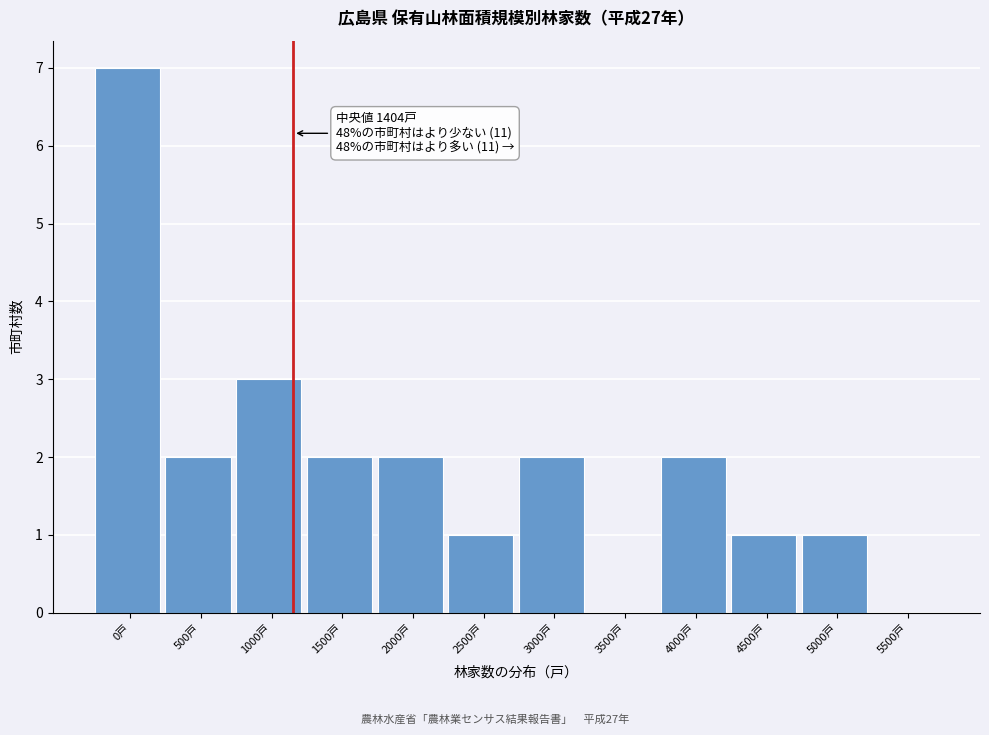

Reading left to right, transcribe all the data shown in this chart.

0戸=7	500戸=2	1000戸=3	1500戸=2	2000戸=2	2500戸=1	3000戸=2	3500戸=0	4000戸=2	4500戸=1	5000戸=1	5500戸=0